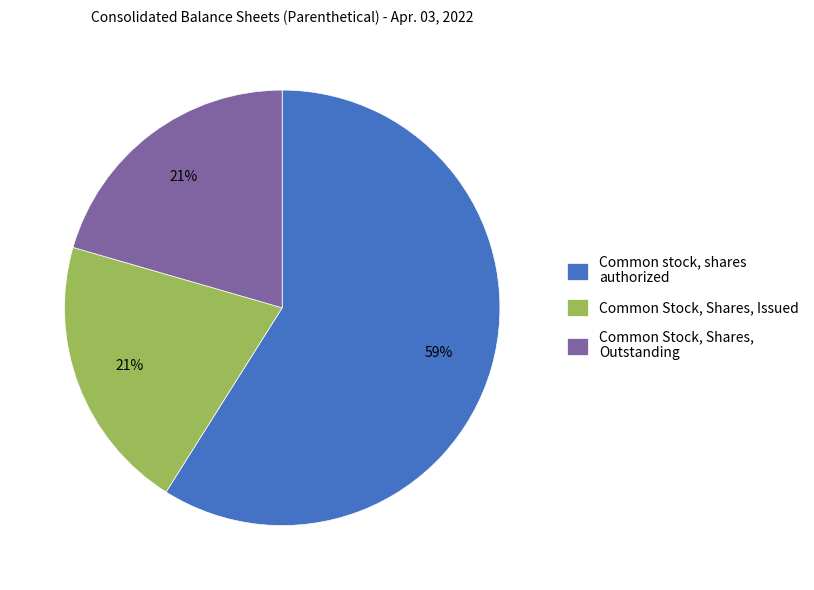

Is the sum of Common stock, shares authorized and Common Stock, Shares, Outstanding greater than half?

Yes